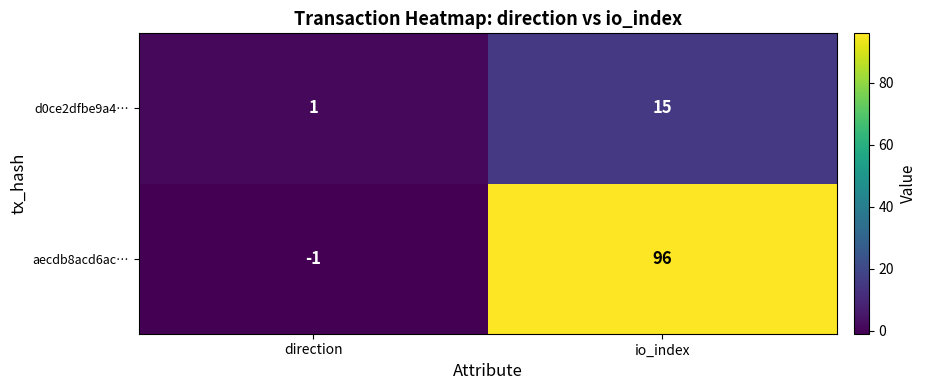

What is the sum of all d0ce2dfbe9a4… values?

16